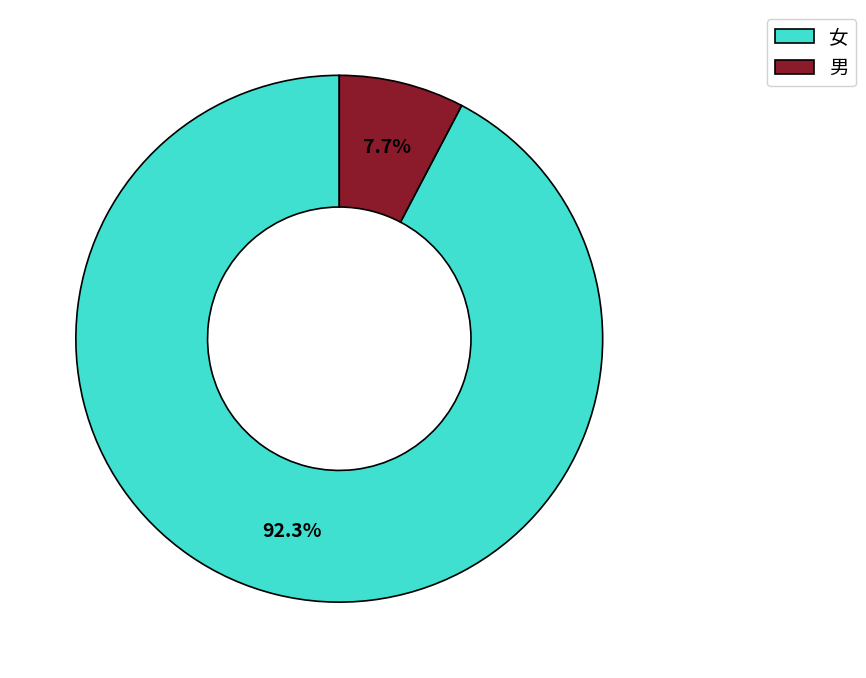

Which category has the smallest portion of the pie?

男